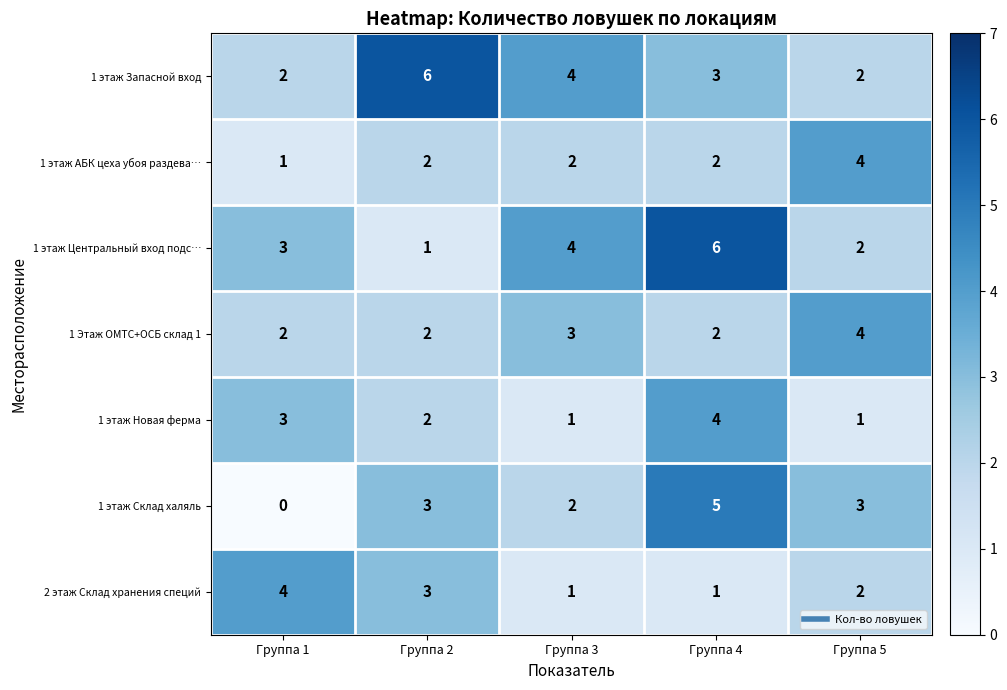

Read the 2 этаж Склад хранения специй value at Группа 1.

4